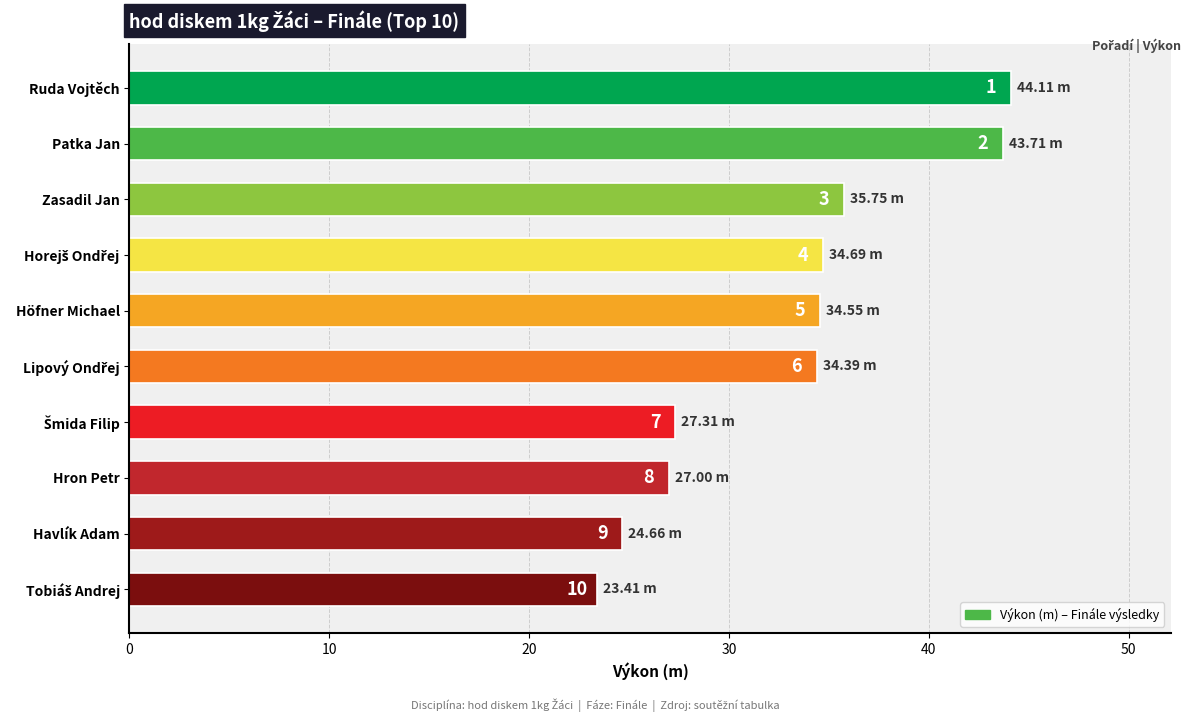

Does the chart contain any negative values?

No